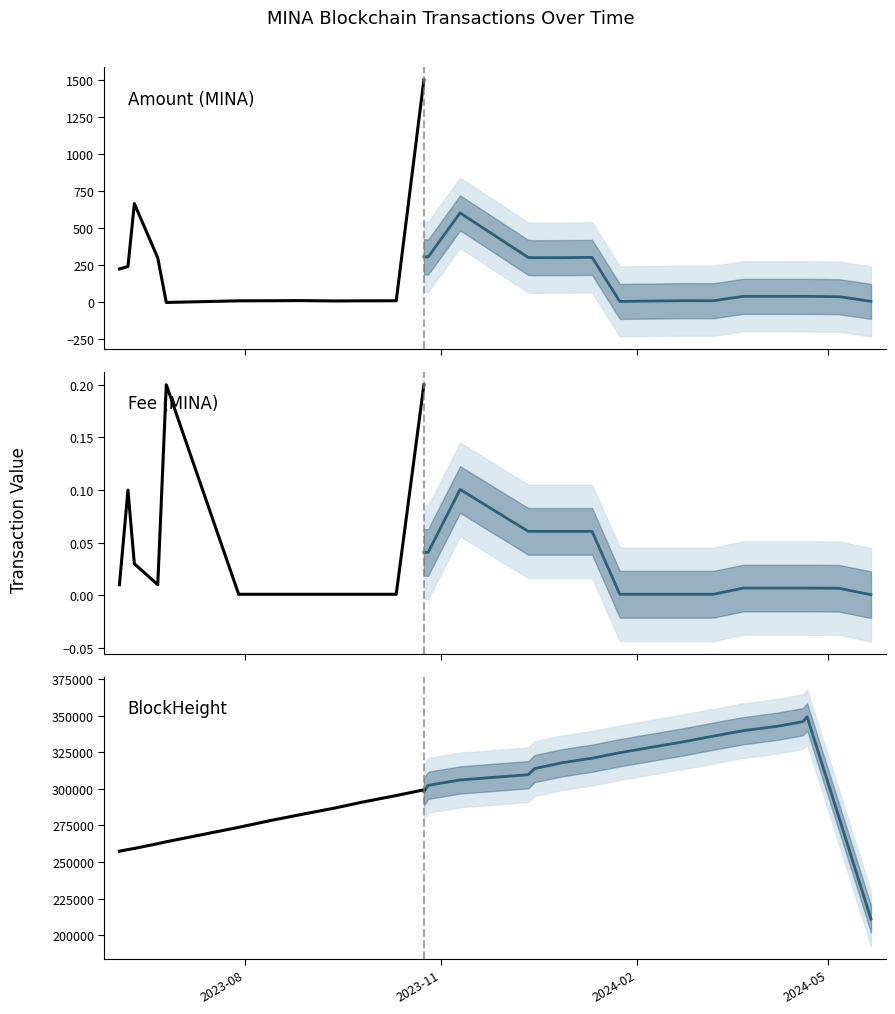

Is it true that Fee equals 0.3 at 2023-10-24?

False